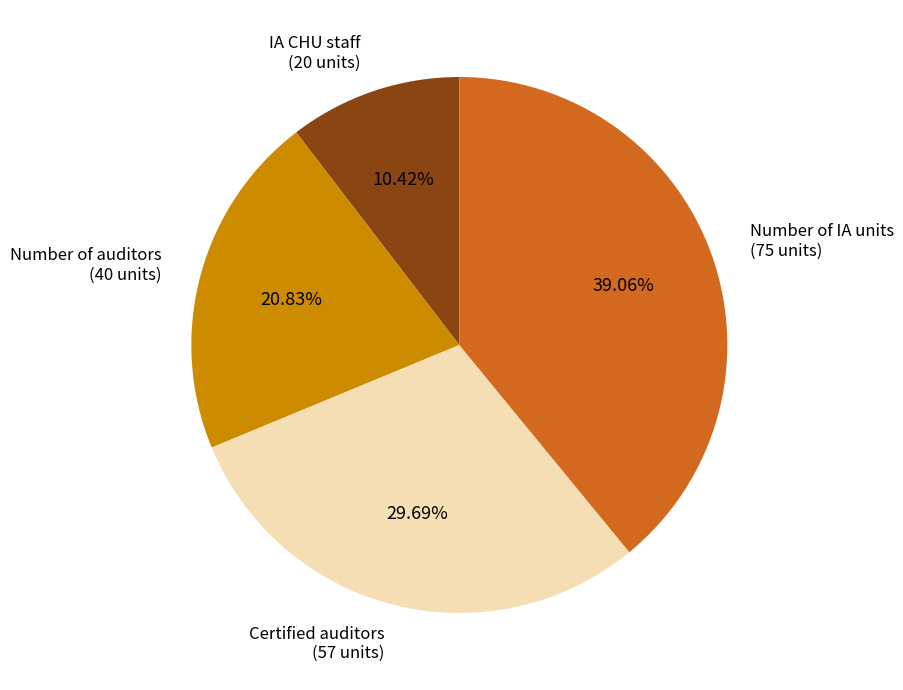

True or false: IA CHU staff accounts for 18% of the total.

False